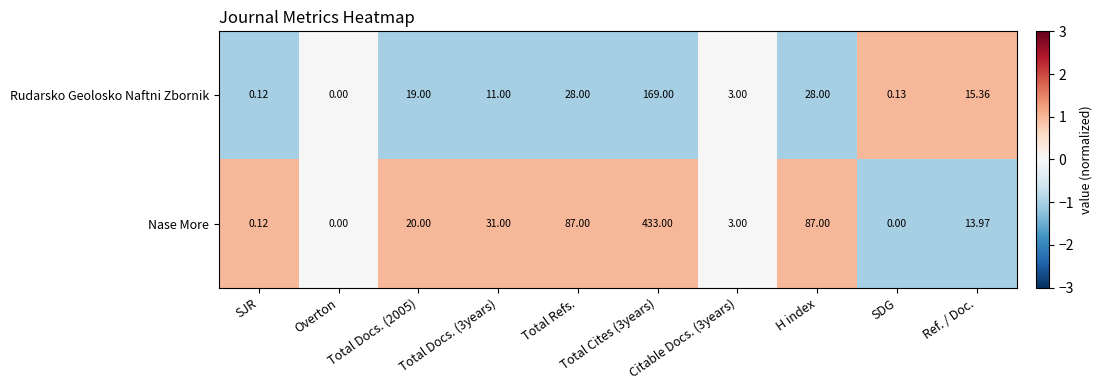

Which series has the largest total across all categories?

Nase More